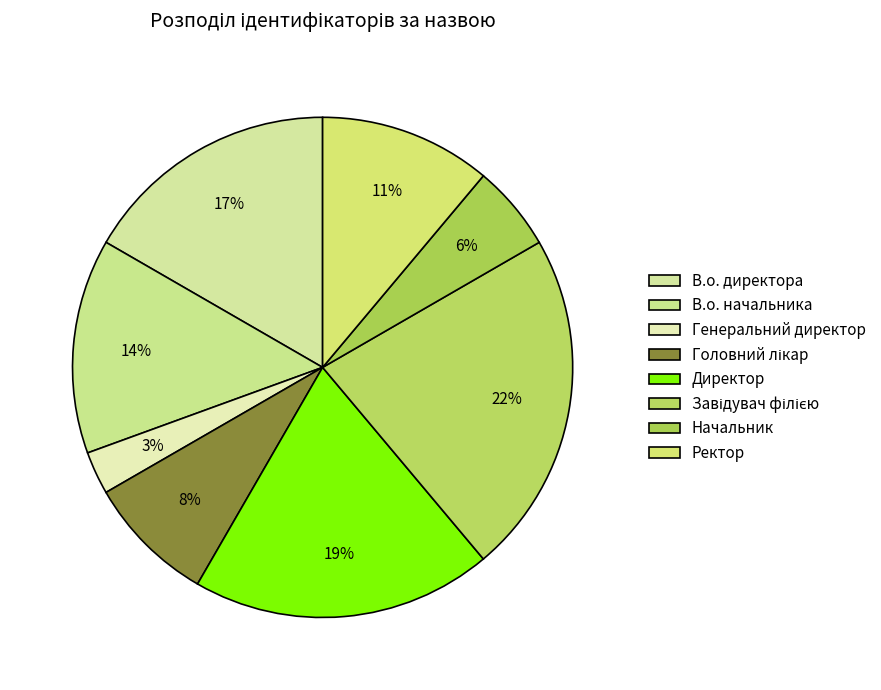

Is it true that В.о. директора is 17% of the pie?

True